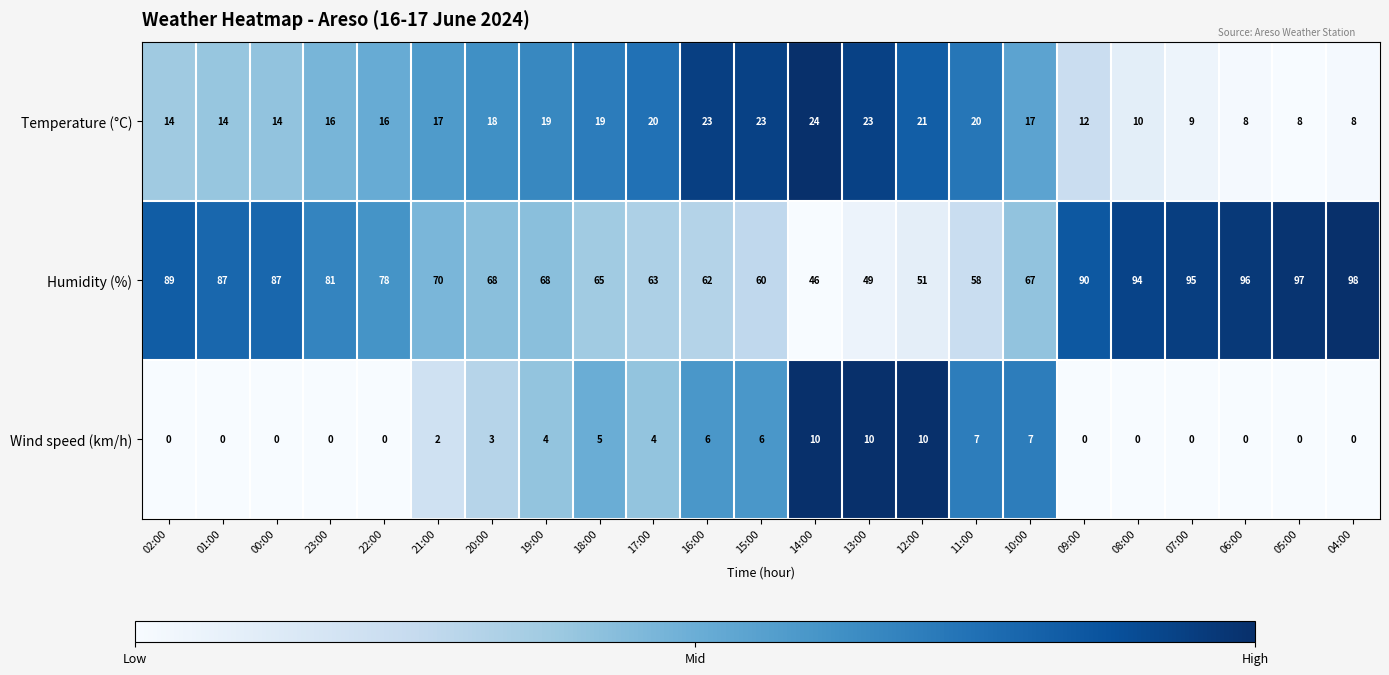

At 05:00, list the series in order from largest to smallest.

Humidity (%), Temperature (°C), Wind speed (km/h)